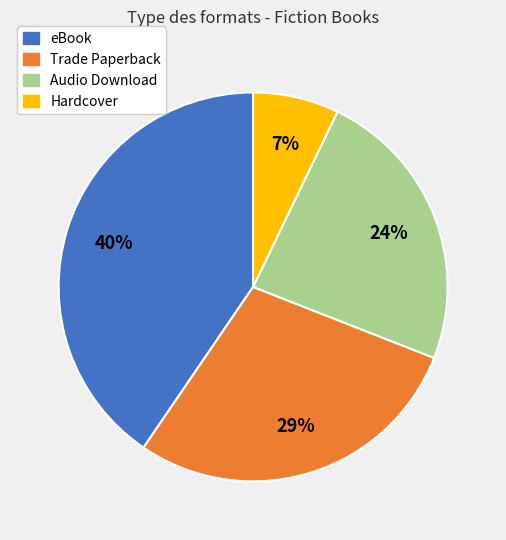

Is it true that eBook is 40% of the pie?

True